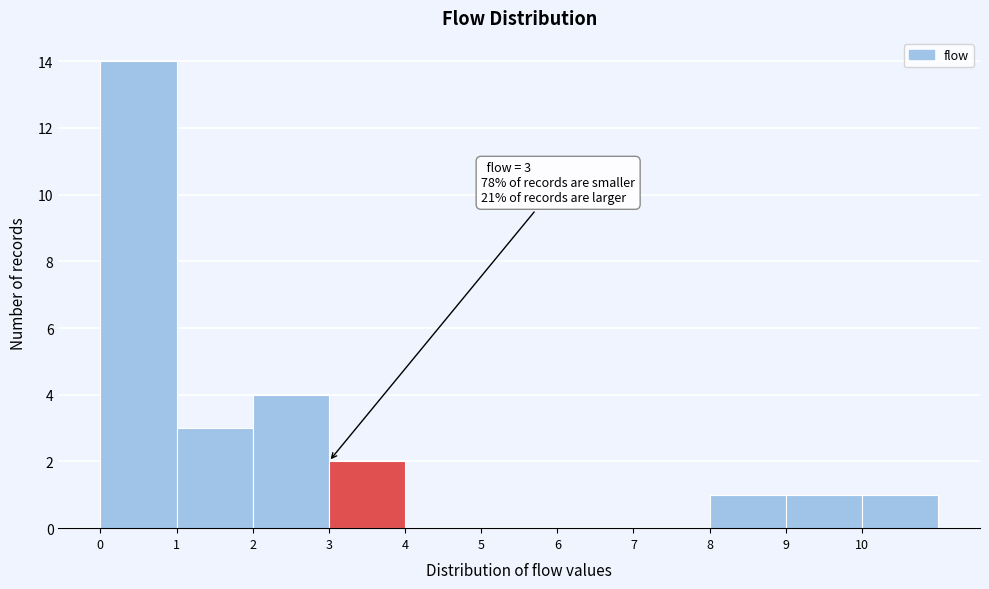

Which range on the x-axis has the tallest bar?

0 to 1